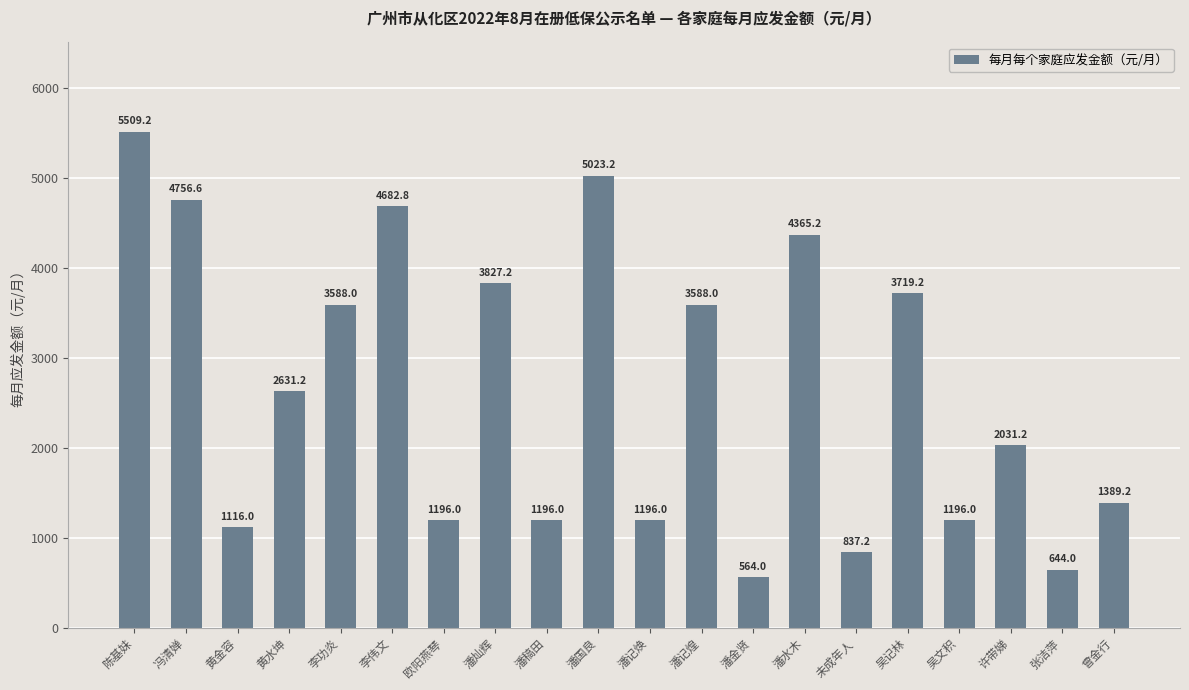

What is the label of the 8th bar from the left?

潘灿辉